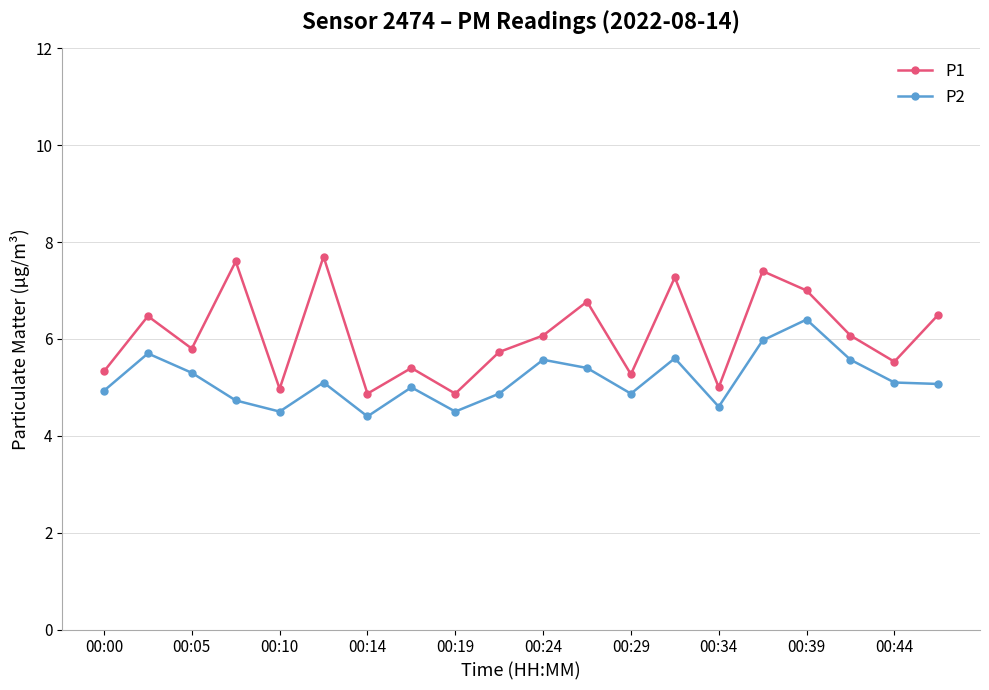

What is the maximum value shown in the chart?

7.7